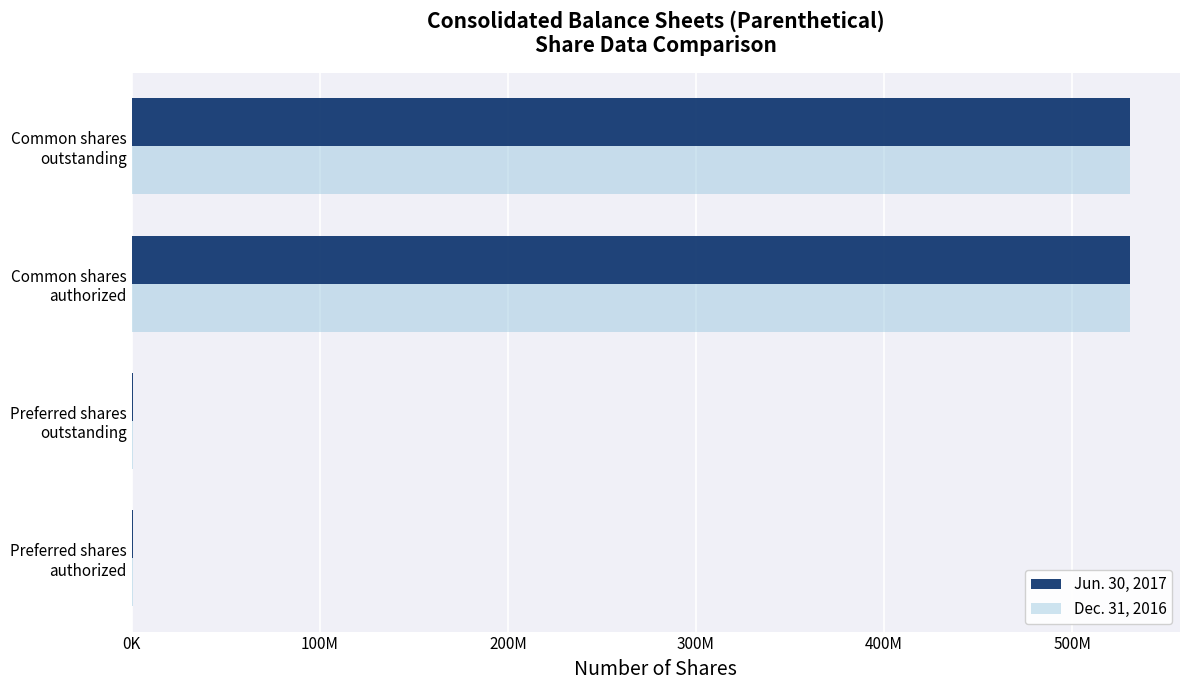

What is the difference between the maximum and minimum values in the Dec. 31, 2016 series?

529806571